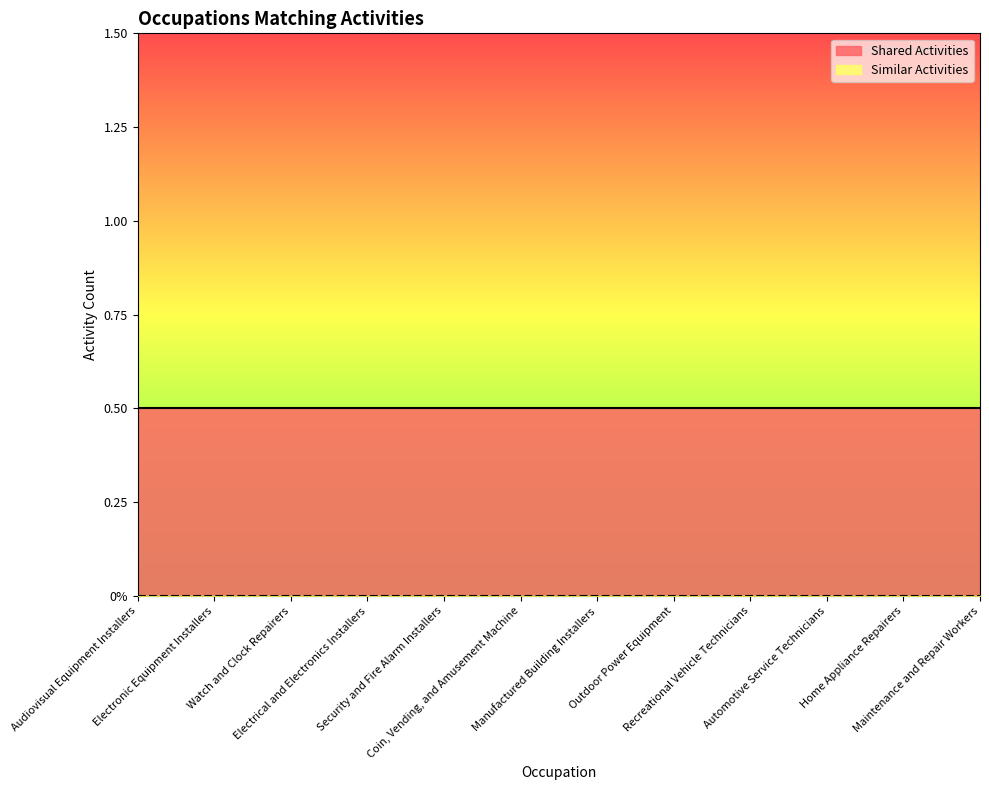

True or false: Similar Activities has more than 1 points higher than both neighbors.

False